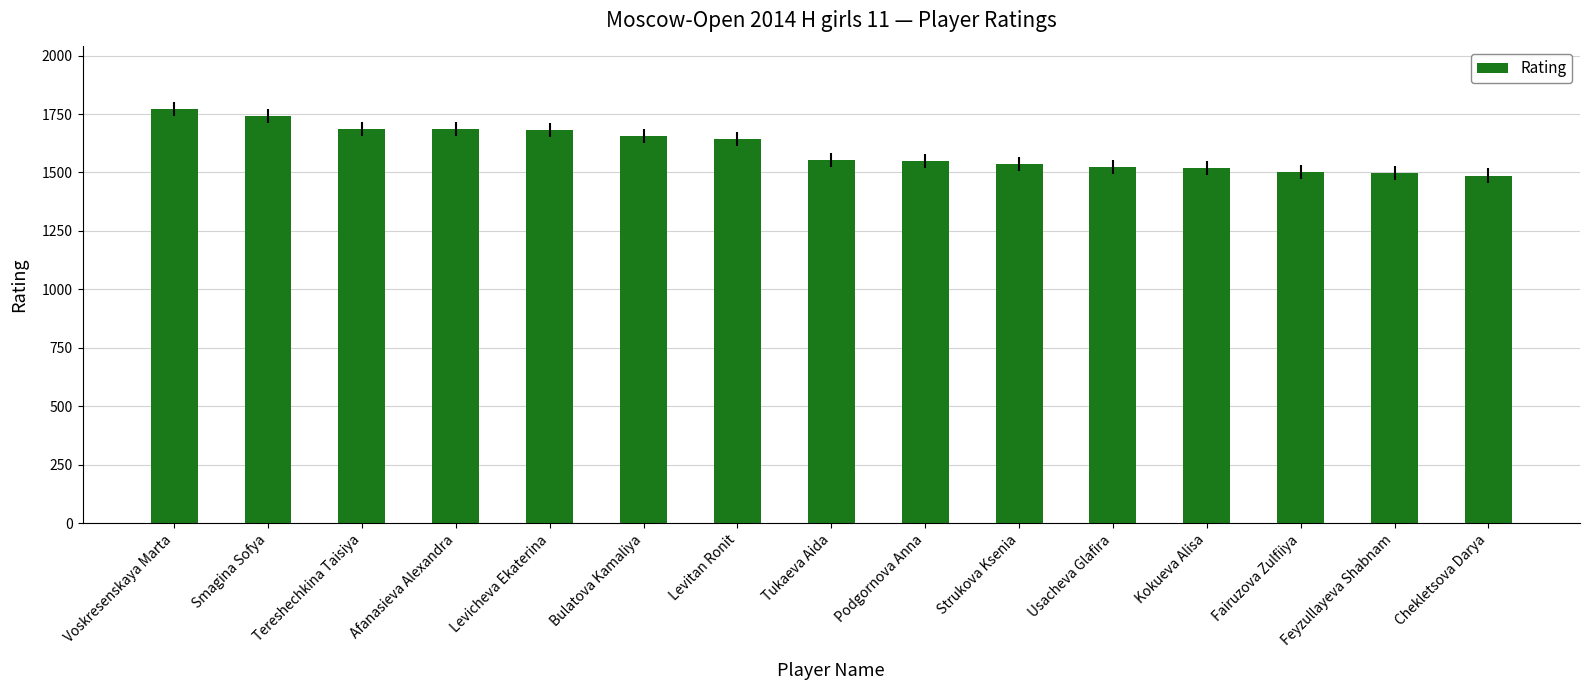

What is the label of the 12th bar from the left?

Kokueva Alisa